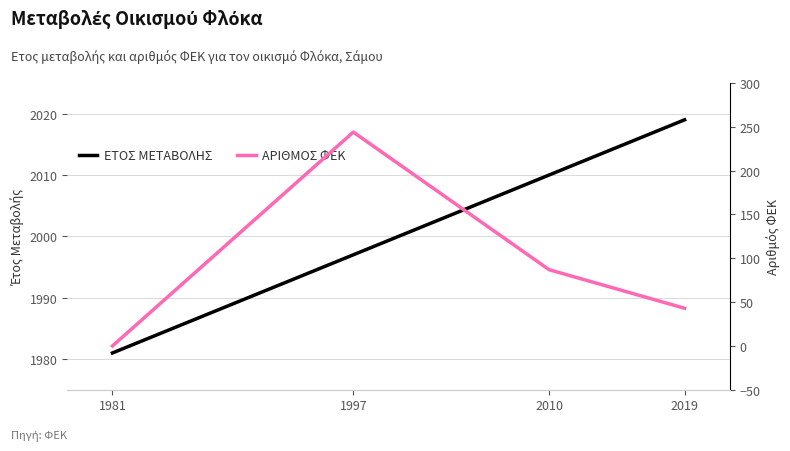

How many values in the ΕΤΟΣ ΜΕΤΑΒΟΛΗΣ series are below 2010?

2